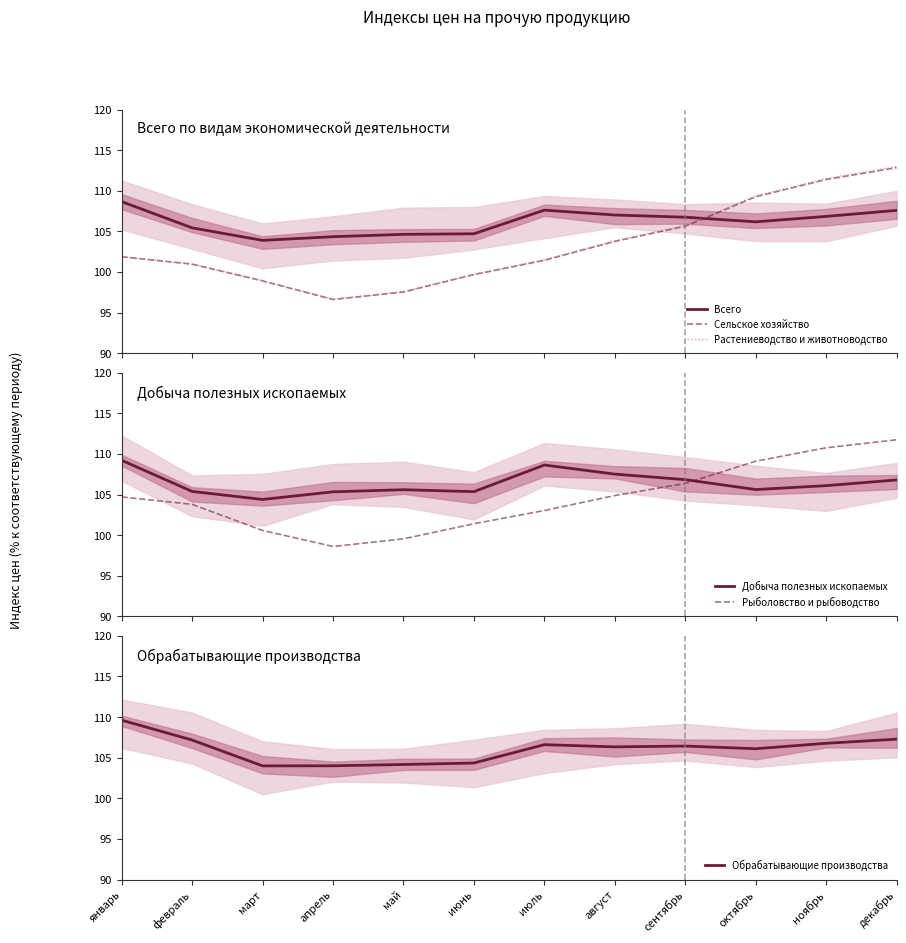

True or false: Сельское хозяйство and Добыча полезных ископаемых intersect in this chart.

True